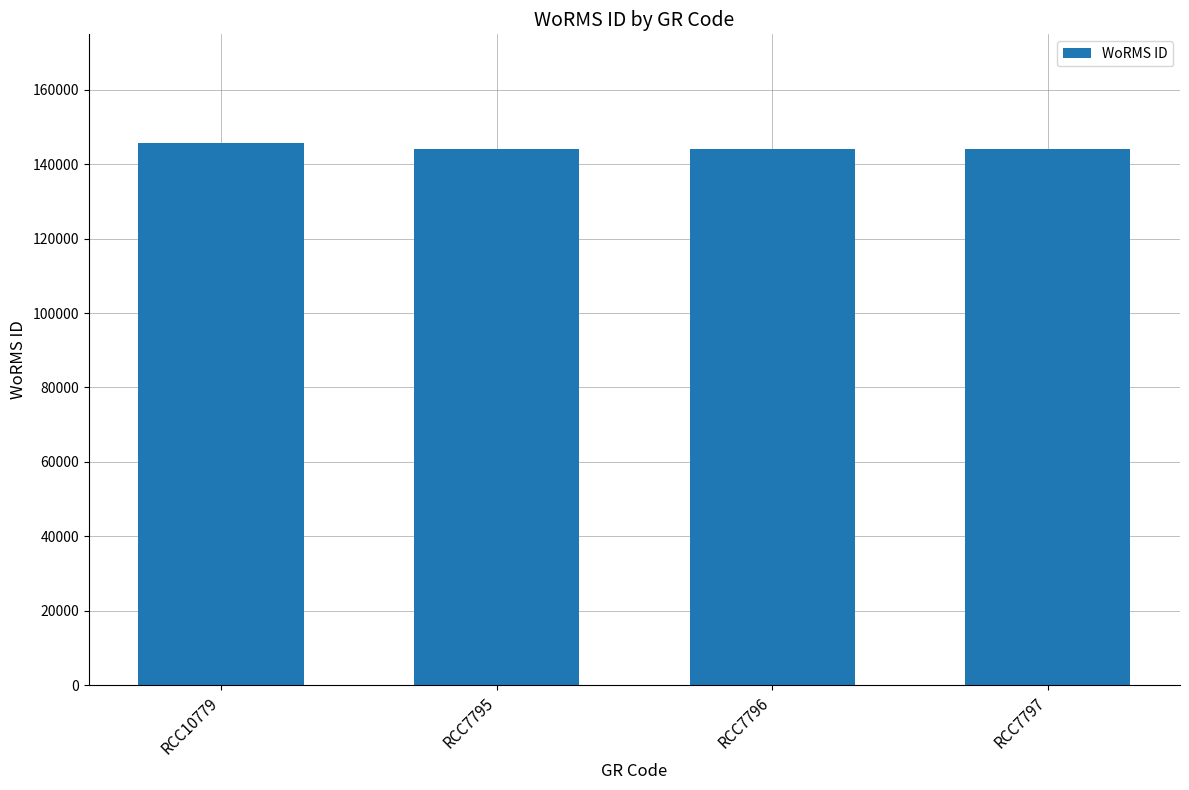

At which category does the chart reach its peak across all series?

RCC10779